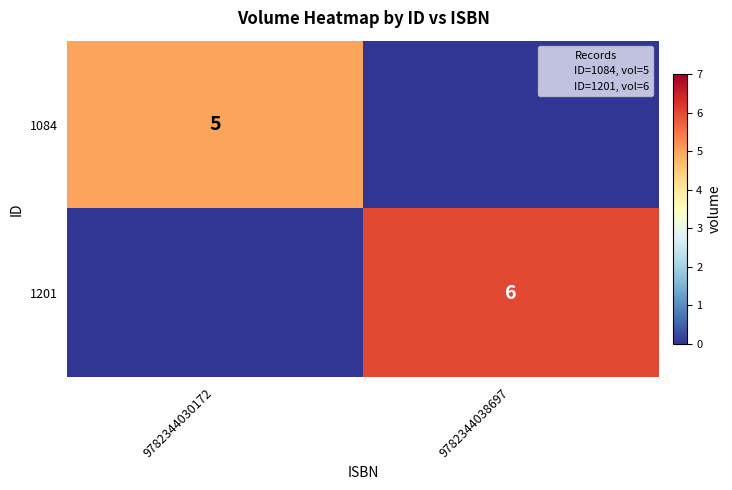

At how many categories does at least one series exceed 5?

1